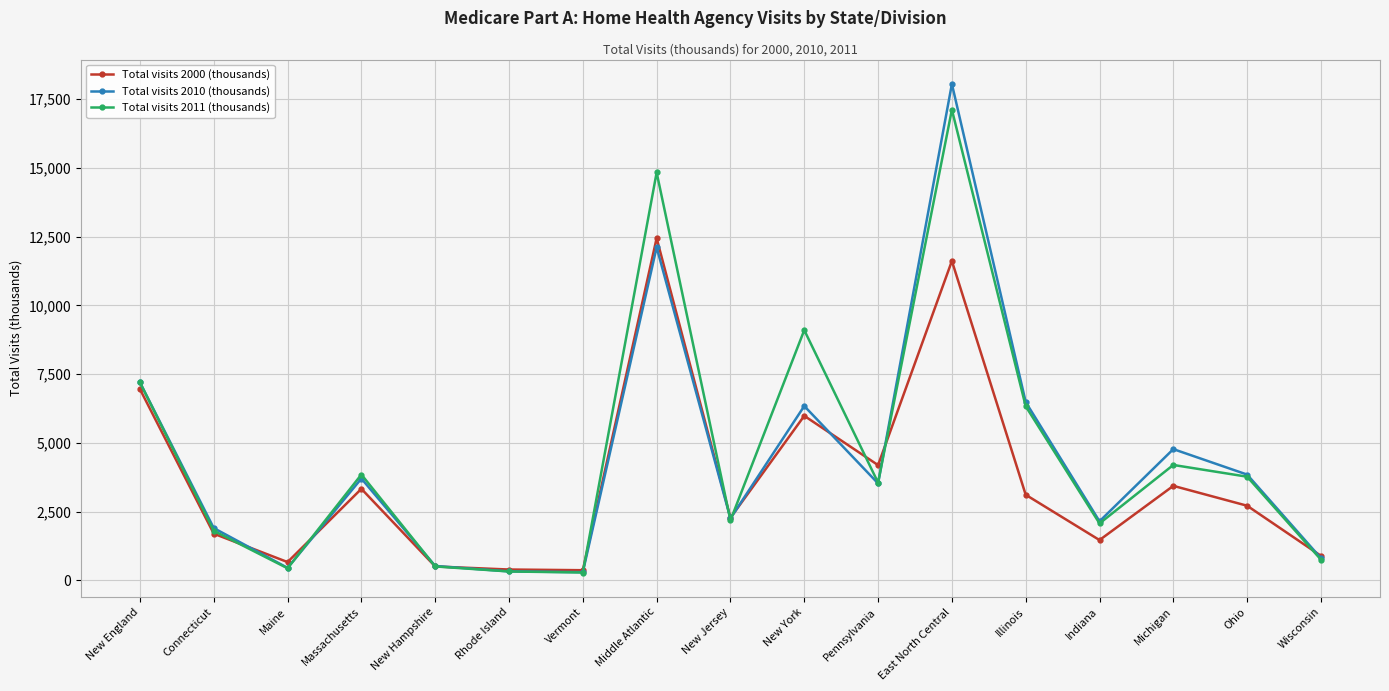

What is the average value of the Total visits 2000 (thousands) series?

3649